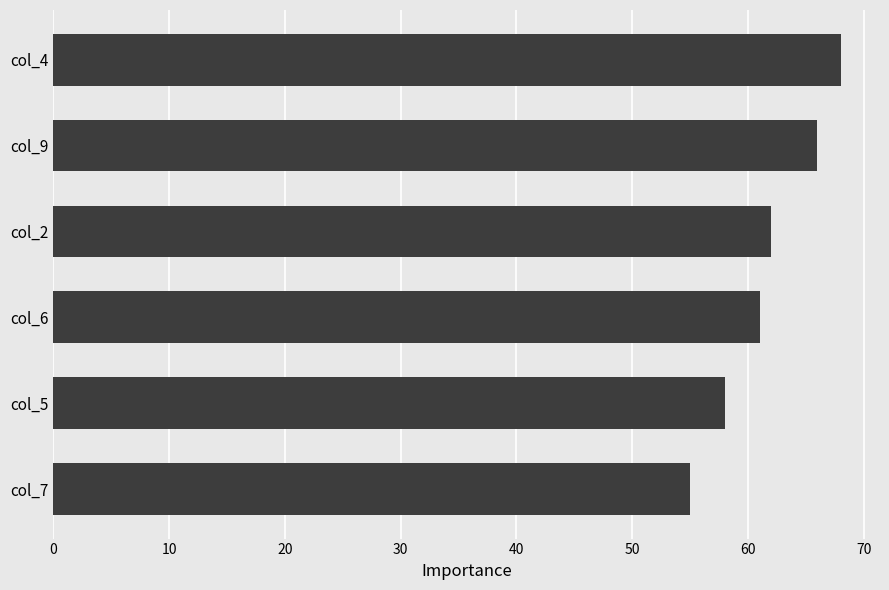

How many data points are less than 62?

3